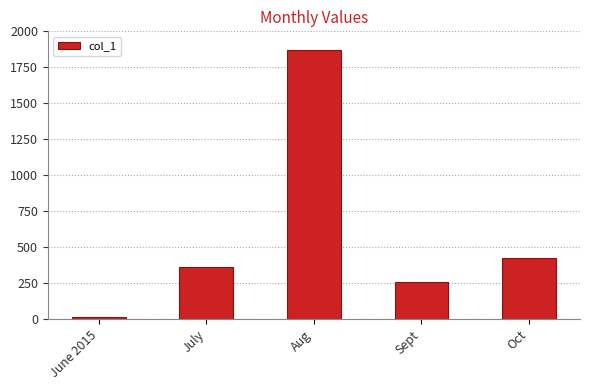

Reading left to right, what are all the values shown in this chart?

11.5	362.2	1872.6	255.0	425.9